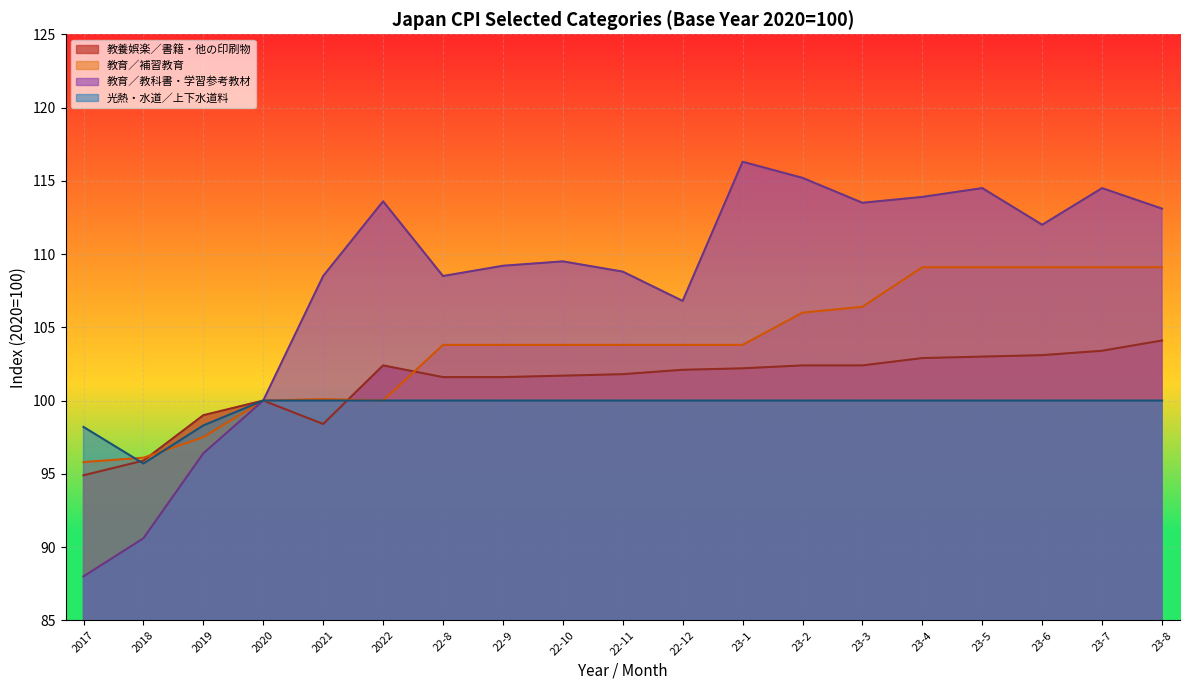

What is the value of the 光熱・水道／上下水道料 point at the 13th from the left?

100.0